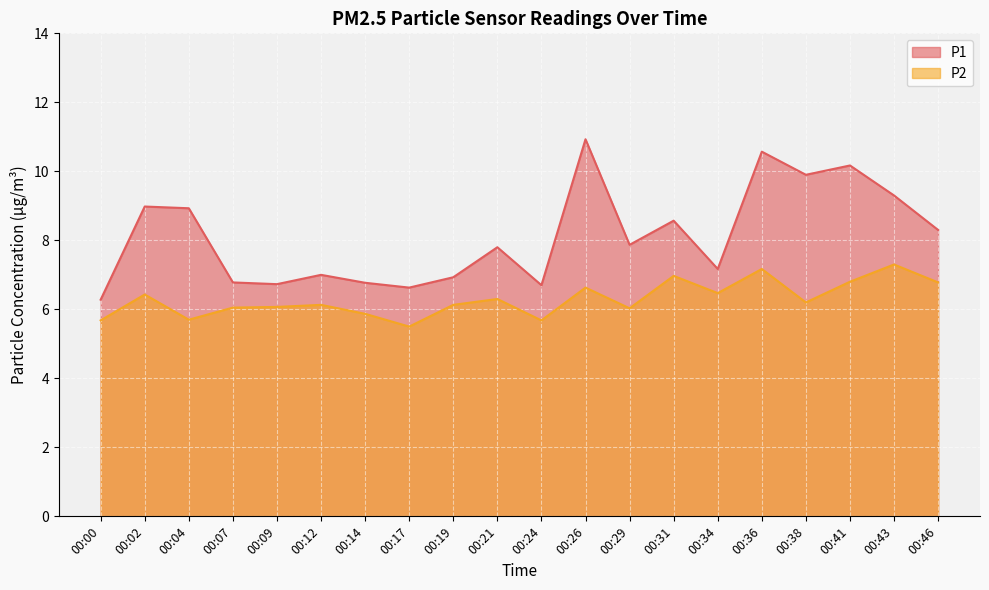

What is the minimum value for P1?

6.3